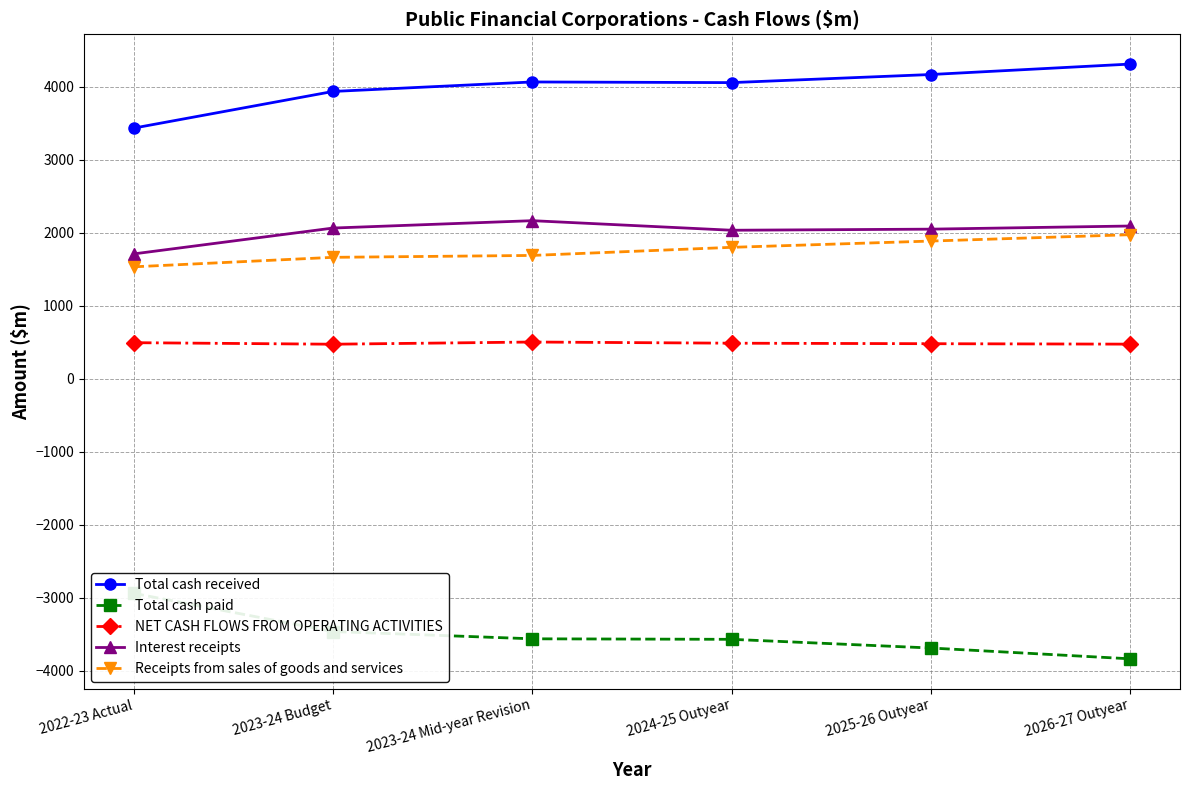

True or false: Interest receipts and Total cash received intersect in this chart.

False